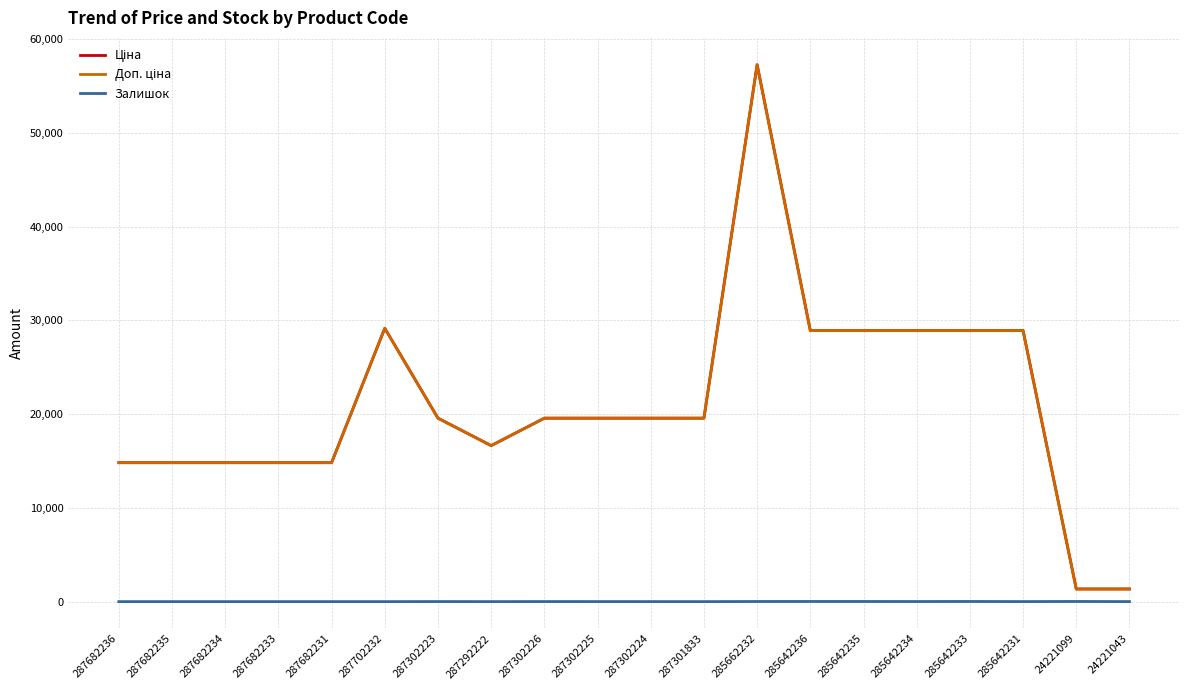

The value of Залишок at 287682235 is 0.0. True or false?

True